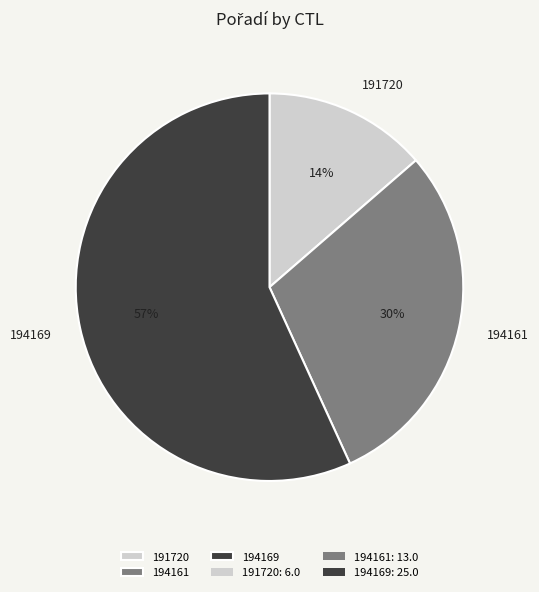

What percentage is the 194161 slice, to the nearest percent?

30%